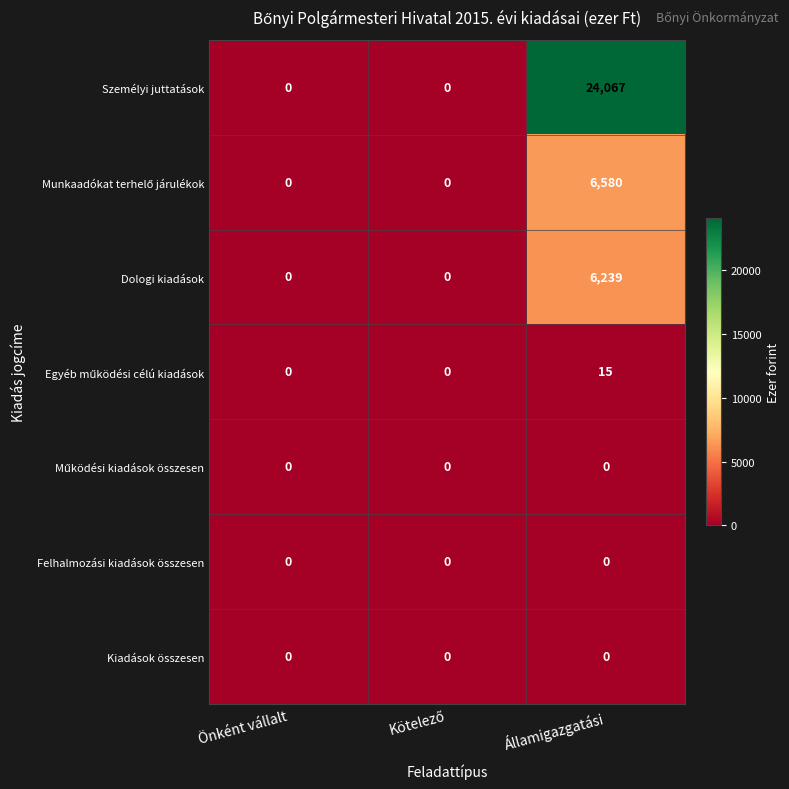

What is the difference between the highest and lowest values at Államigazgatási?

24067